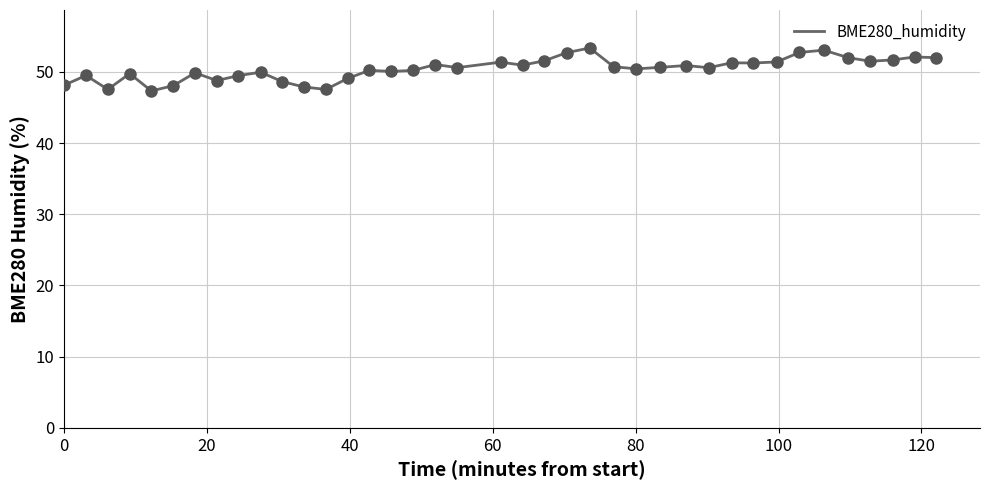

What is the difference between the maximum and minimum values?

6.0